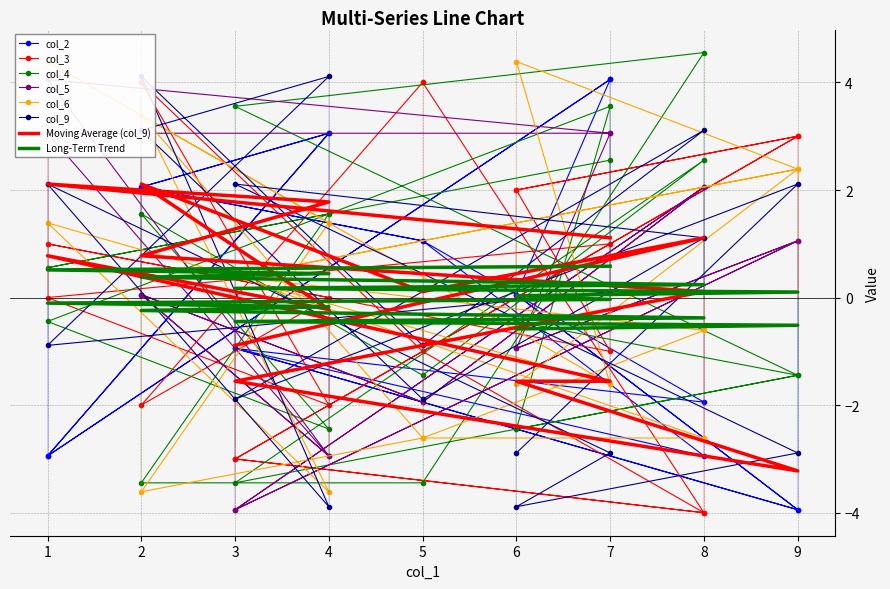

How many lines are shown in the chart?

6